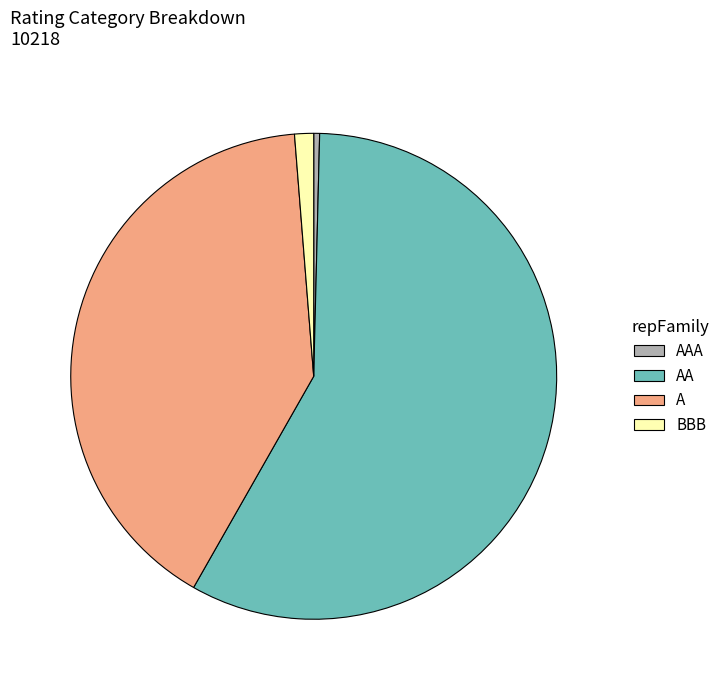

How many segments does this pie chart have?

4